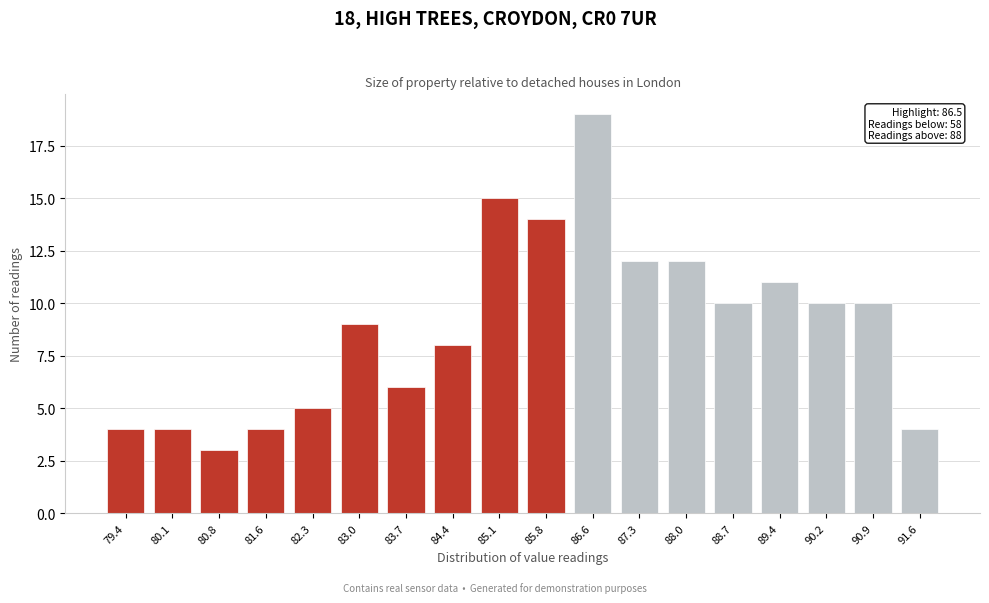

Reading right to left, list all the values displayed in this chart.

4	10	10	11	10	12	12	19	14	15	8	6	9	5	4	3	4	4